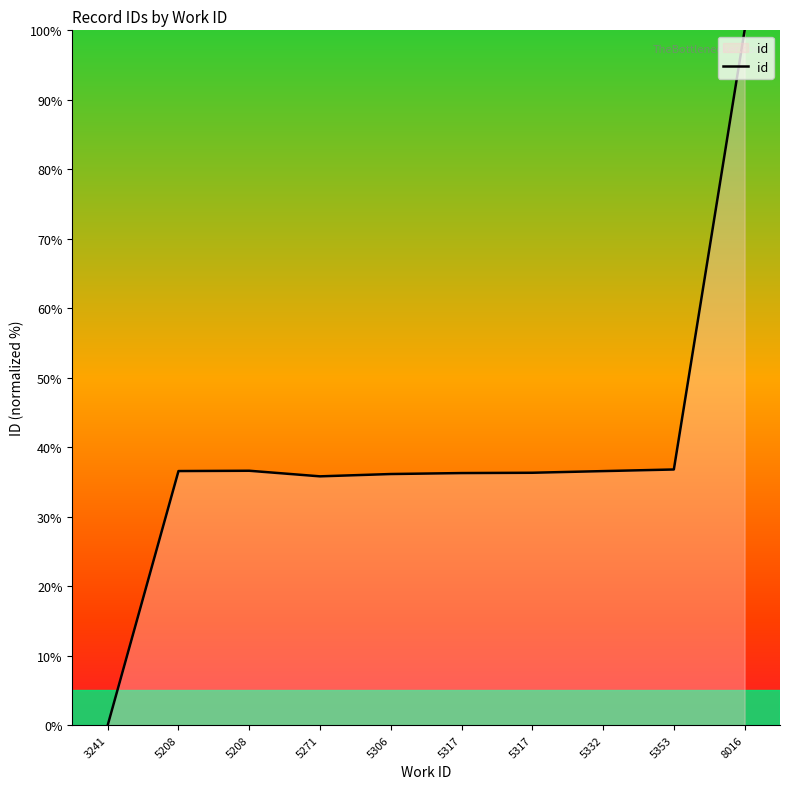

What is the value of the 6th point from the left?

36.3